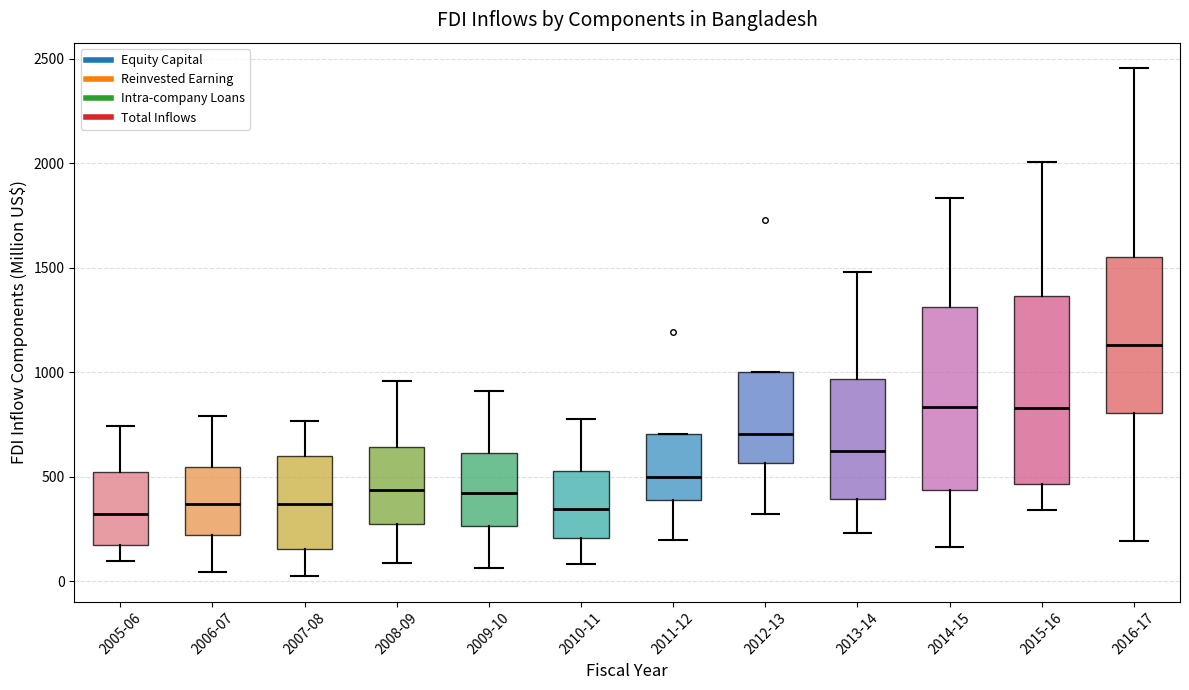

Where does the median line of the box for 2010-11 sit on the y-axis? The values are not printed on the chart, so give them approximately, as read against the axis.

350